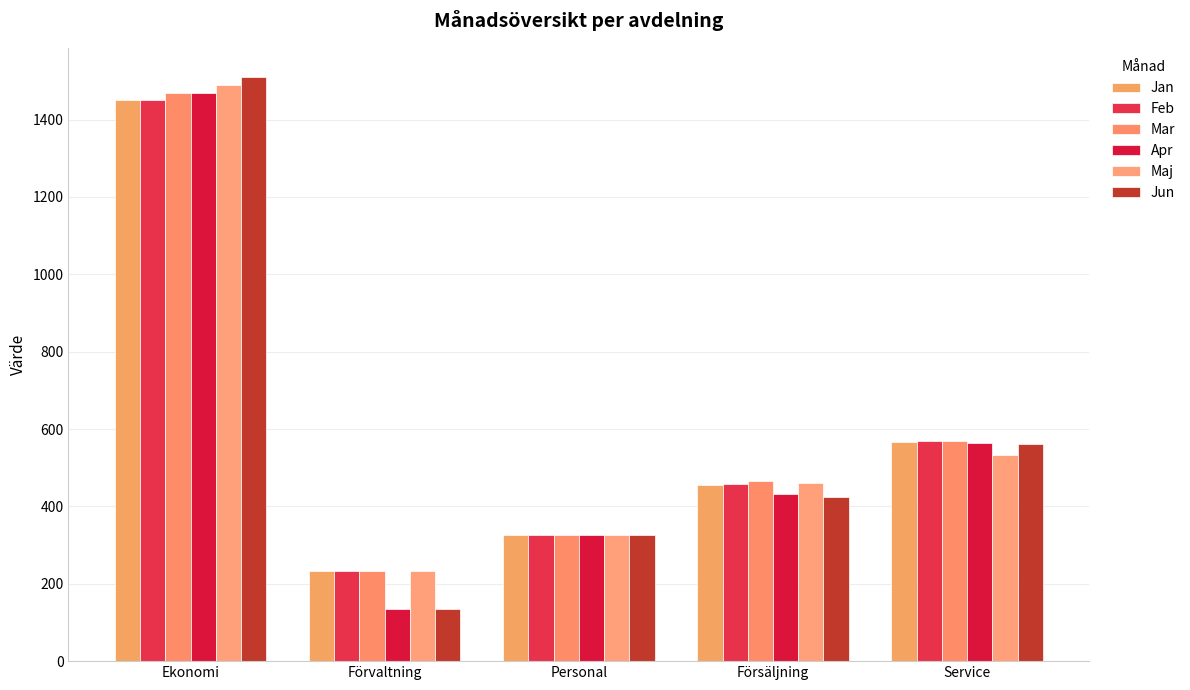

What is the maximum value shown in the chart?

1510